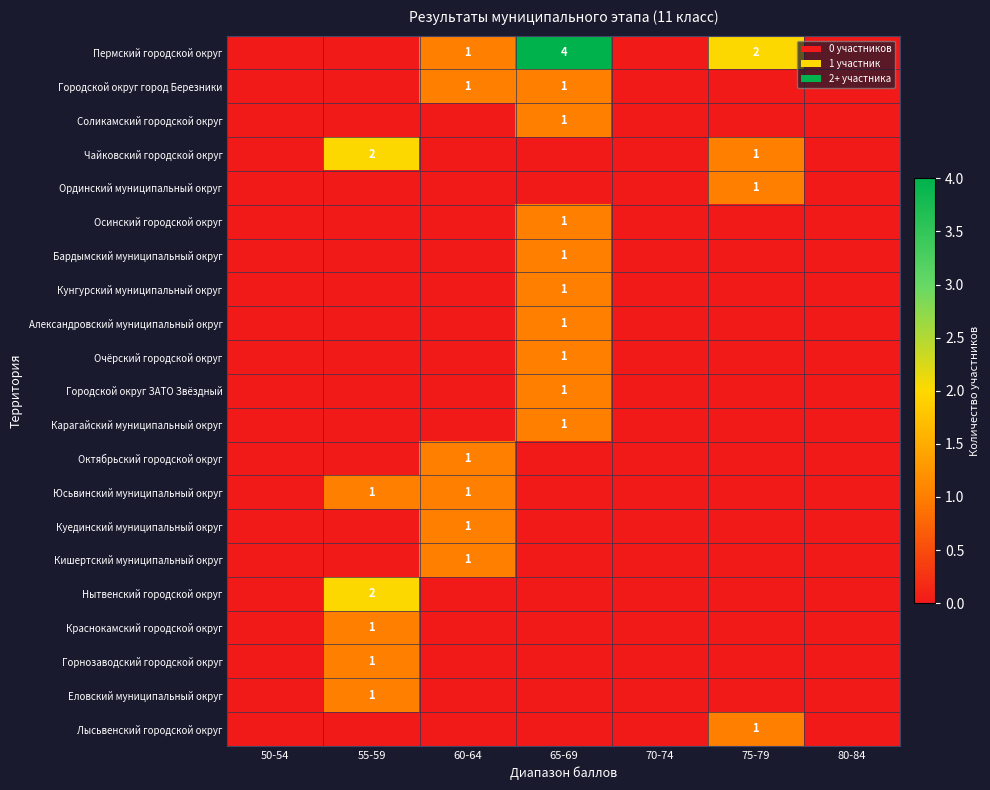

The value of Городской округ город Березники at 60-64 is 1. True or false?

True